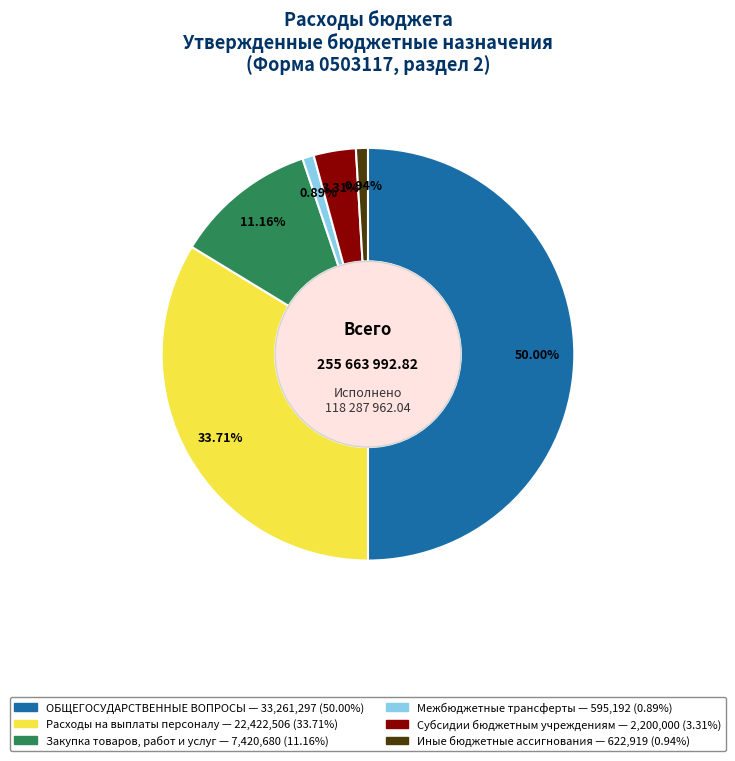

To the nearest percent, what portion does Иные бюджетные ассигнования represent?

1%